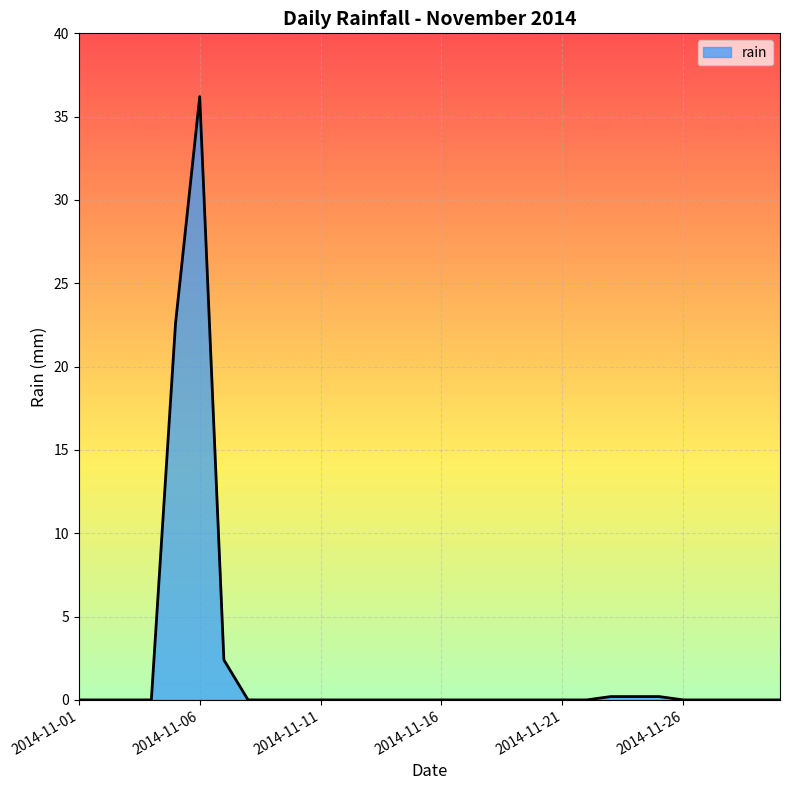

What is the maximum value shown in the chart?

36.2